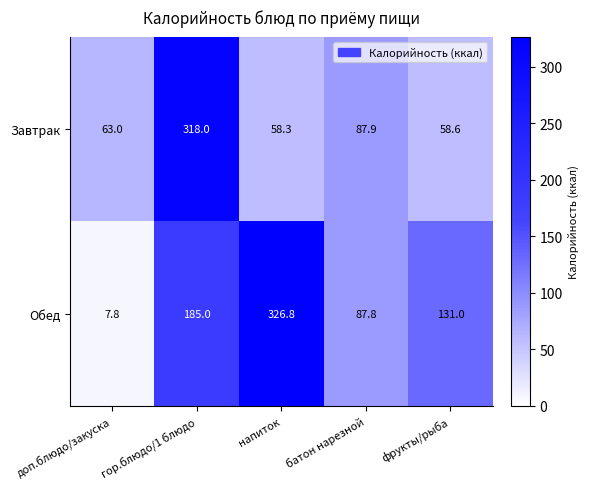

At which category is the sum across all series the highest?

гор.блюдо/1 блюдо